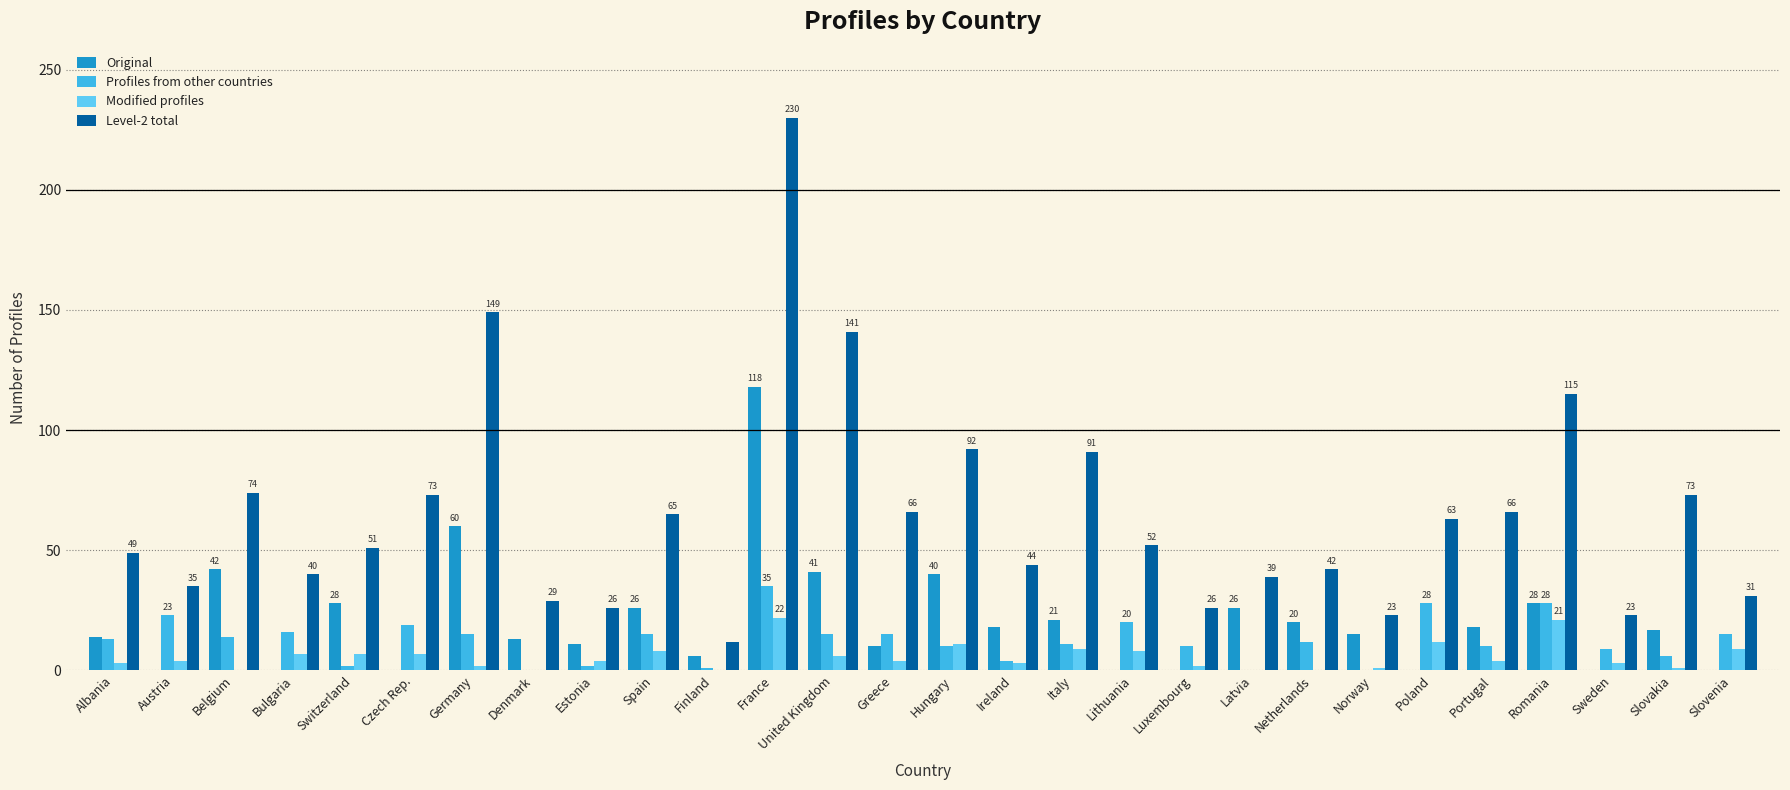

Is the value of Profiles from other countries at Belgium greater than the value of Level-2 total at Czech Rep.?

No